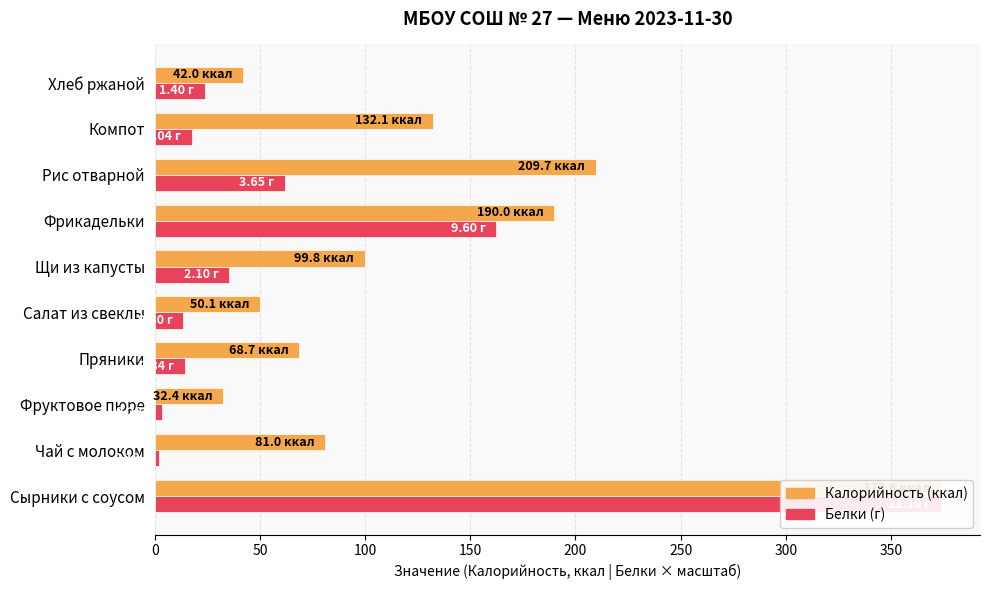

What is the sum of all Белки (масштаб) values?

707.6